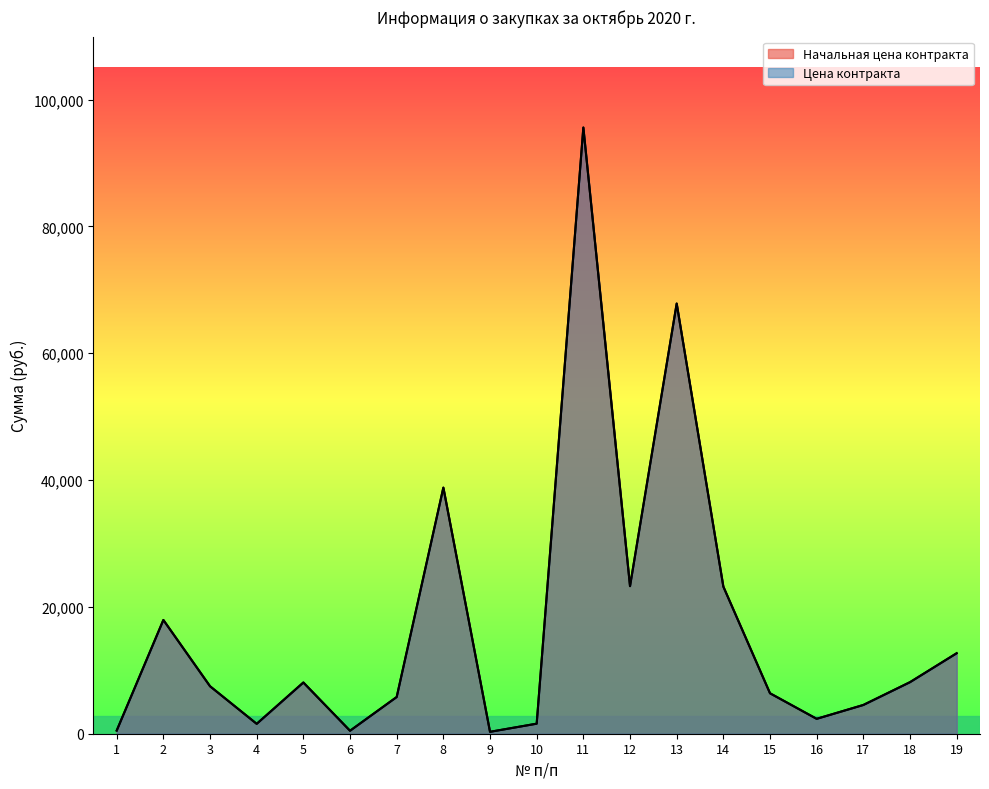

What is the difference between the Цена контракта values at 2 and 11?

77666.4